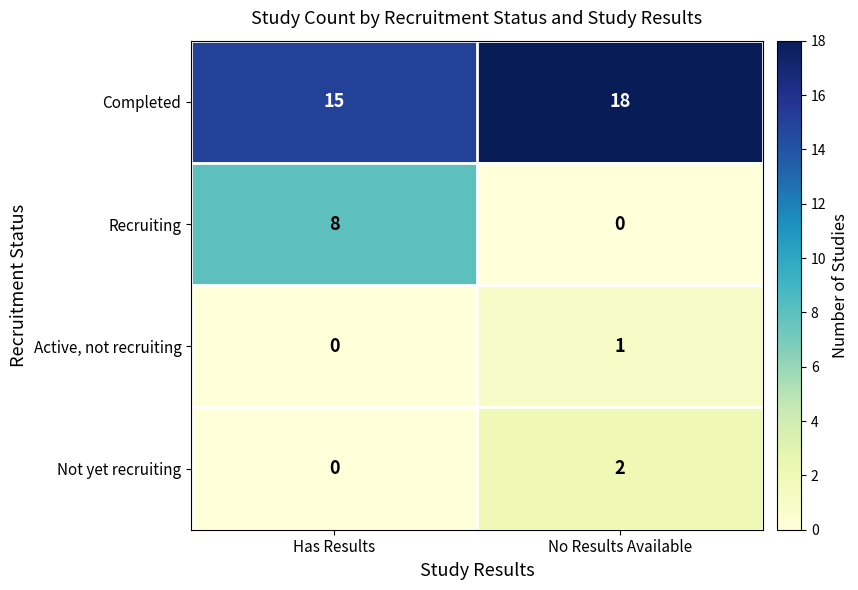

What is the total value across all series at No Results Available?

21